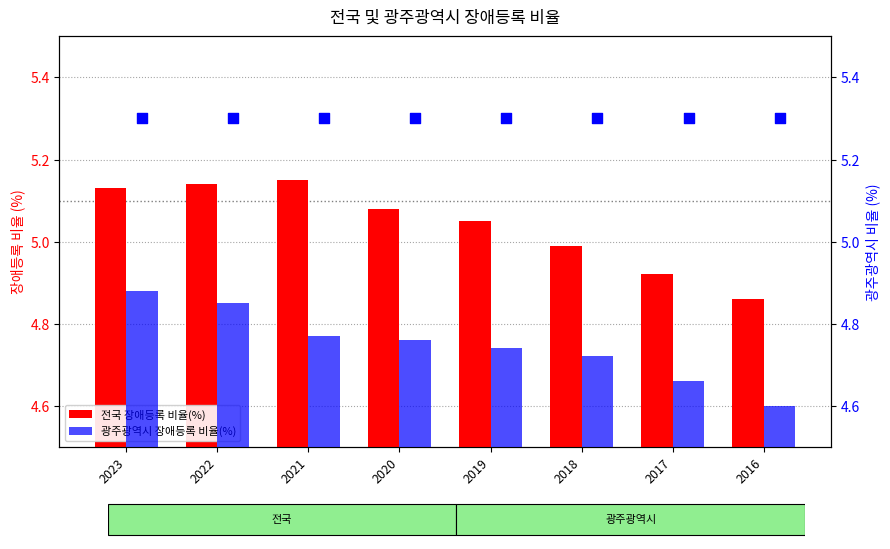

What are all the series names shown in the legend?

전국 장애등록 비율(%), 광주광역시 장애등록 비율(%)